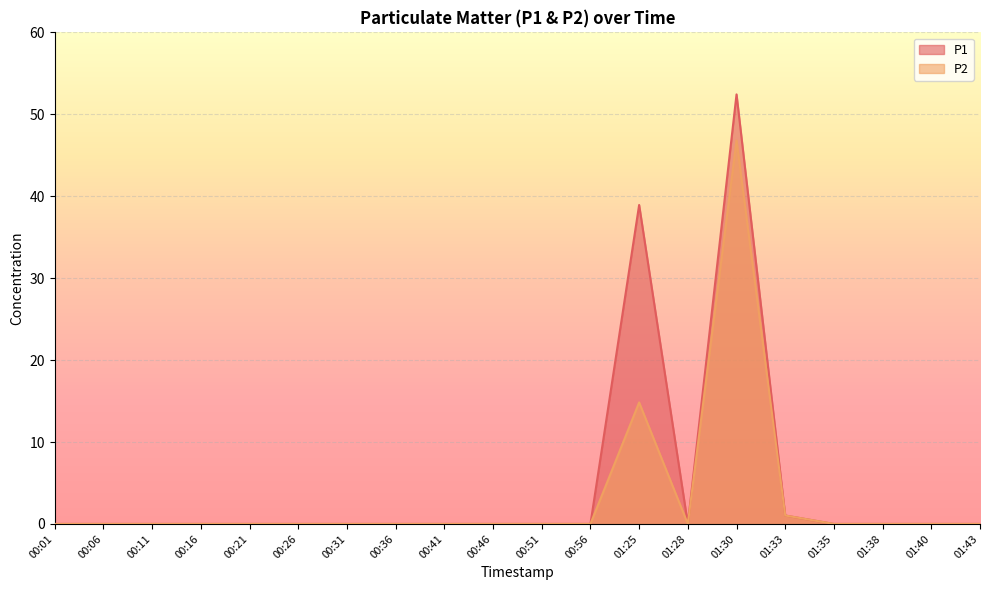

How many categories are shown in the chart?

20